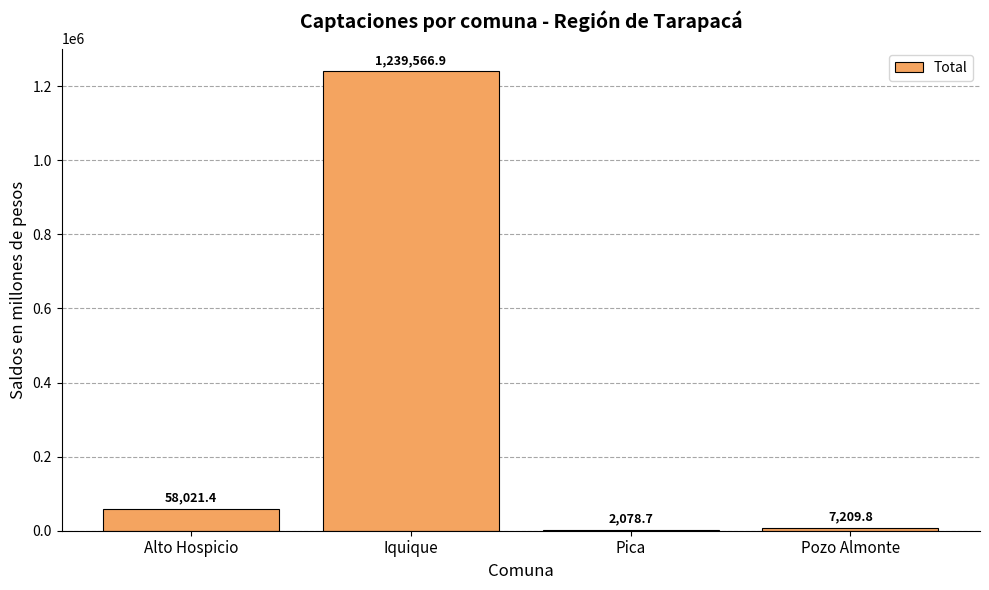

What is the sum of the values at Alto Hospicio and Iquique?

1297588.3